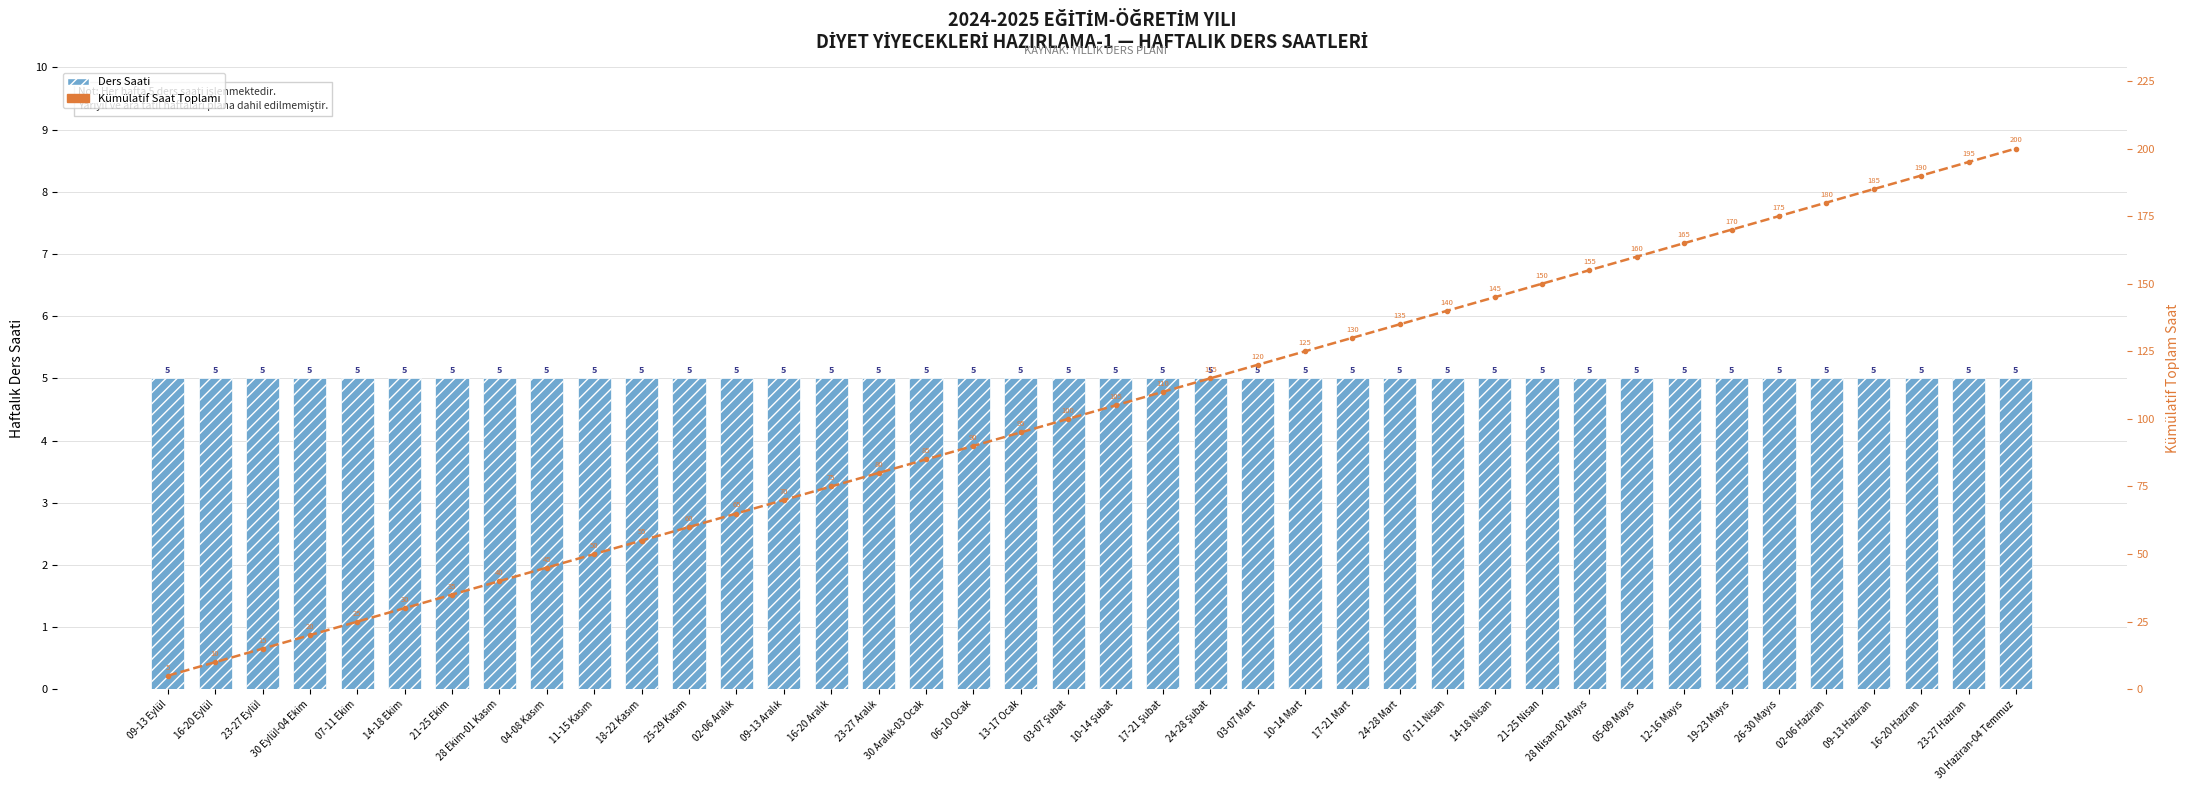

Reading right to left, what are all the values shown in this chart?

Ders Saati: 30 Haziran-04 Temmuz=5	23-27 Haziran=5	16-20 Haziran=5	09-13 Haziran=5	02-06 Haziran=5	26-30 Mayıs=5	19-23 Mayıs=5	12-16 Mayıs=5	05-09 Mayıs=5	28 Nisan-02 Mayıs=5	21-25 Nisan=5	14-18 Nisan=5	07-11 Nisan=5	24-28 Mart=5	17-21 Mart=5	10-14 Mart=5	03-07 Mart=5	24-28 Şubat=5	17-21 Şubat=5	10-14 Şubat=5	03-07 Şubat=5	13-17 Ocak=5	06-10 Ocak=5	30 Aralık-03 Ocak=5	23-27 Aralık=5	16-20 Aralık=5	09-13 Aralık=5	02-06 Aralık=5	25-29 Kasım=5	18-22 Kasım=5	11-15 Kasım=5	04-08 Kasım=5	28 Ekim-01 Kasım=5	21-25 Ekim=5	14-18 Ekim=5	07-11 Ekim=5	30 Eylül-04 Ekim=5	23-27 Eylül=5	16-20 Eylül=5	09-13 Eylül=5
Kümülatif Saat Toplamı: 30 Haziran-04 Temmuz=200	23-27 Haziran=195	16-20 Haziran=190	09-13 Haziran=185	02-06 Haziran=180	26-30 Mayıs=175	19-23 Mayıs=170	12-16 Mayıs=165	05-09 Mayıs=160	28 Nisan-02 Mayıs=155	21-25 Nisan=150	14-18 Nisan=145	07-11 Nisan=140	24-28 Mart=135	17-21 Mart=130	10-14 Mart=125	03-07 Mart=120	24-28 Şubat=115	17-21 Şubat=110	10-14 Şubat=105	03-07 Şubat=100	13-17 Ocak=95	06-10 Ocak=90	30 Aralık-03 Ocak=85	23-27 Aralık=80	16-20 Aralık=75	09-13 Aralık=70	02-06 Aralık=65	25-29 Kasım=60	18-22 Kasım=55	11-15 Kasım=50	04-08 Kasım=45	28 Ekim-01 Kasım=40	21-25 Ekim=35	14-18 Ekim=30	07-11 Ekim=25	30 Eylül-04 Ekim=20	23-27 Eylül=15	16-20 Eylül=10	09-13 Eylül=5